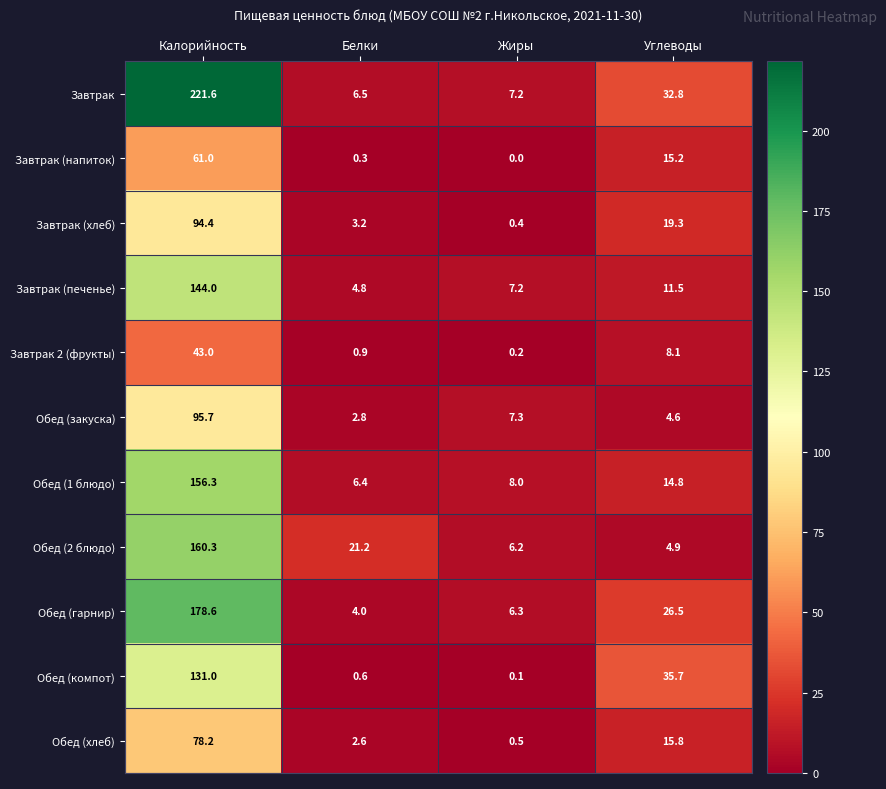

Rank the series by their maximum value, from highest to lowest.

Завтрак, Обед (гарнир), Обед (2 блюдо), Обед (1 блюдо), Завтрак (печенье), Обед (компот), Обед (закуска), Завтрак (хлеб), Обед (хлеб), Завтрак (напиток), Завтрак 2 (фрукты)